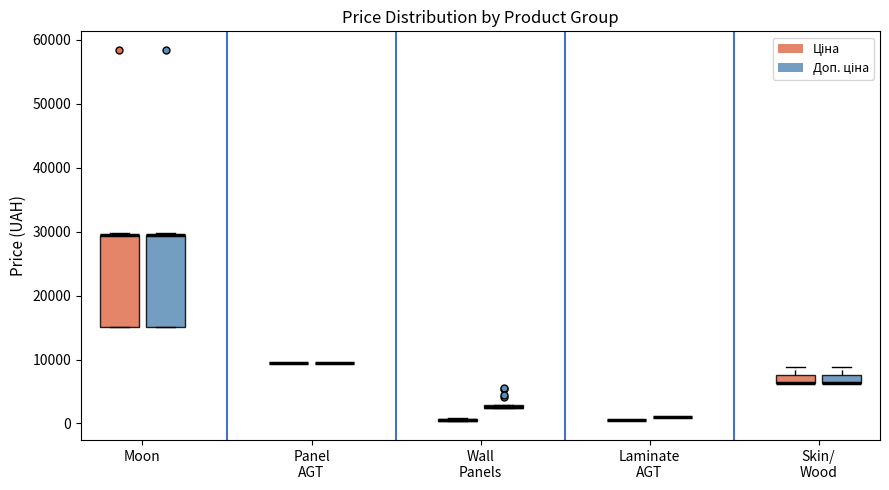

Where is the lower edge of the box for Skin/ Wood (Доп. ціна) on the y-axis? The values are not printed on the chart, so give them approximately, as read against the axis.

6000